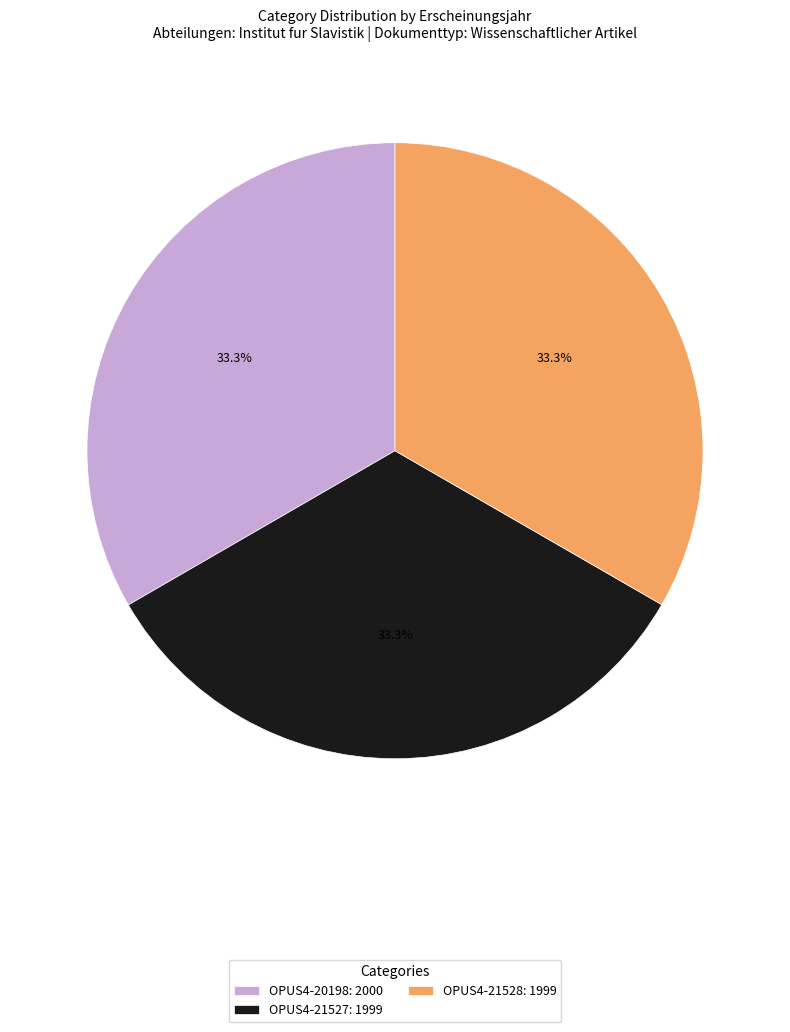

Approximately how many times larger is the value at OPUS4-21527: 1999 compared to OPUS4-21528: 1999?

1.0